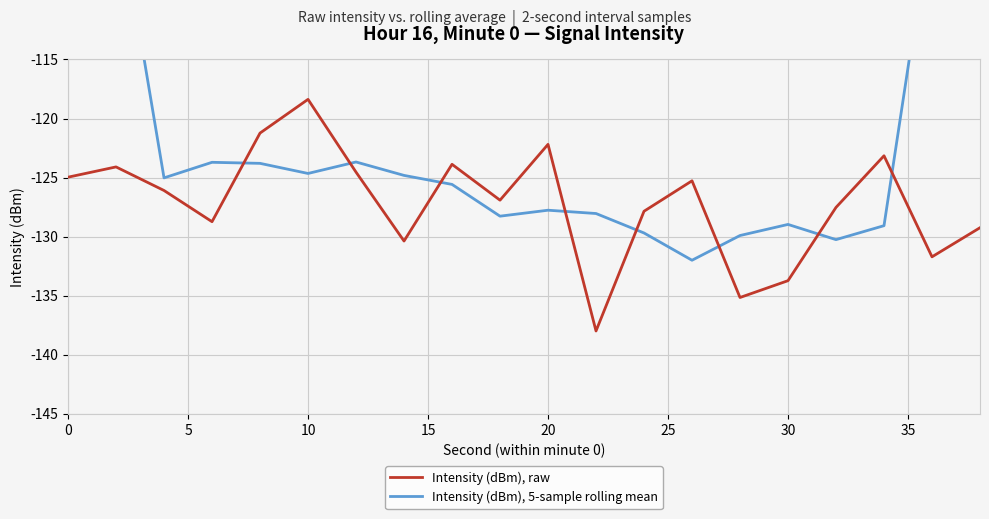

How many lines are shown in the chart?

2